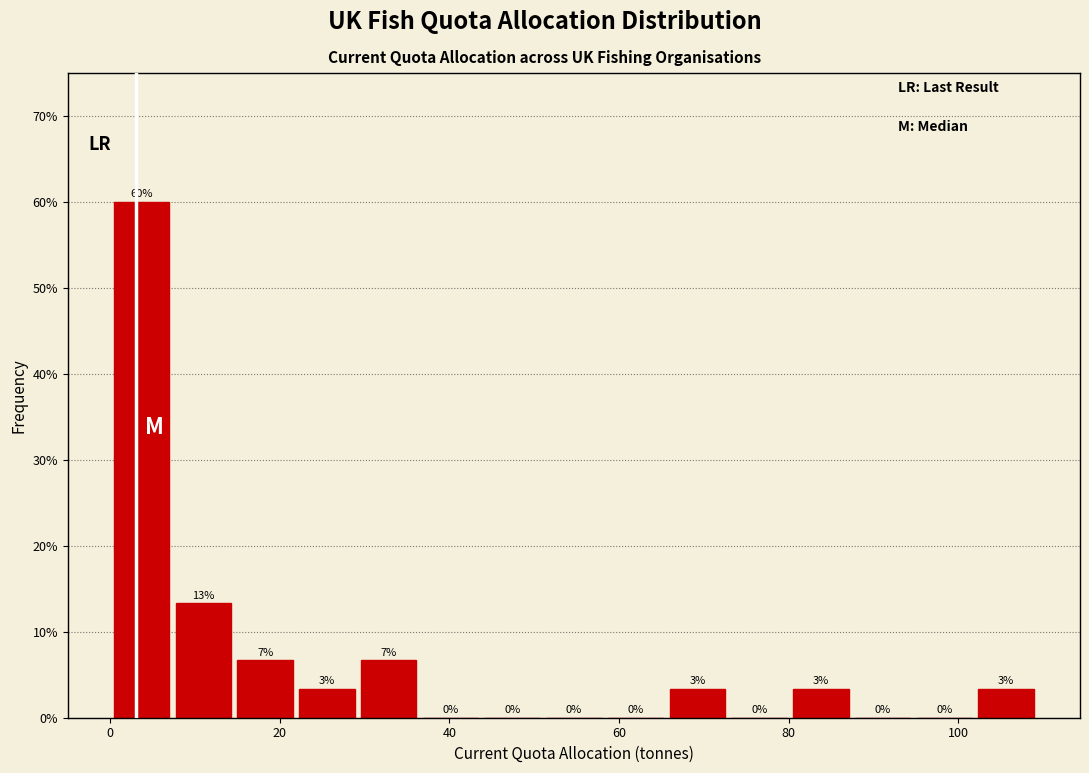

Read against the x-axis, roughly where is the centre of the tallest bar?

4